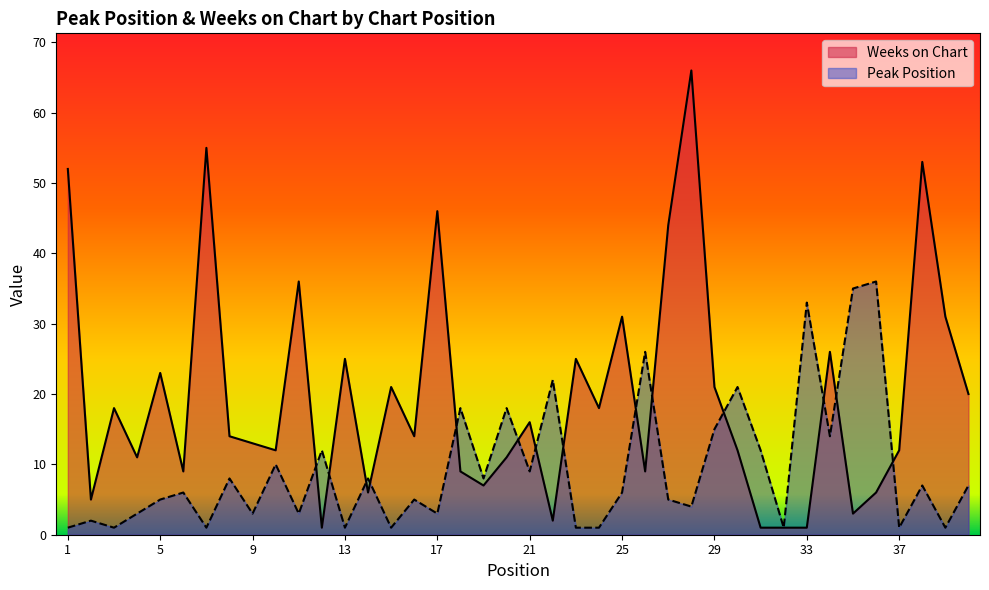

How many data points does each series have?

40